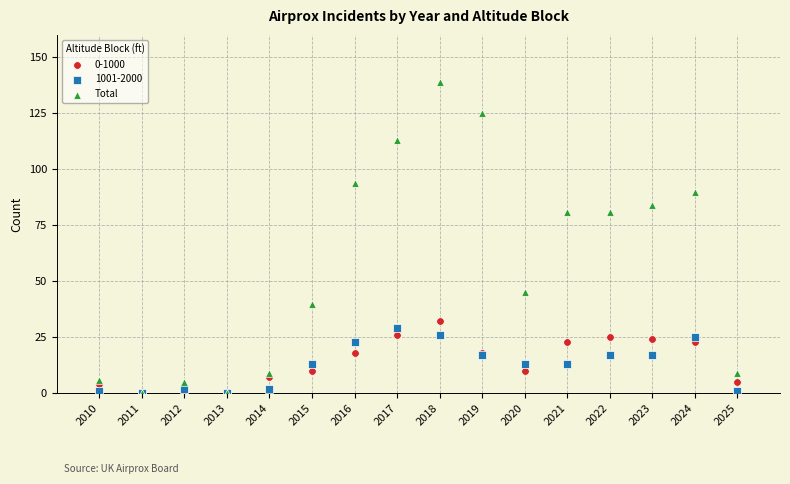

What are all the series names shown in the legend?

0-1000, 1001-2000, Total